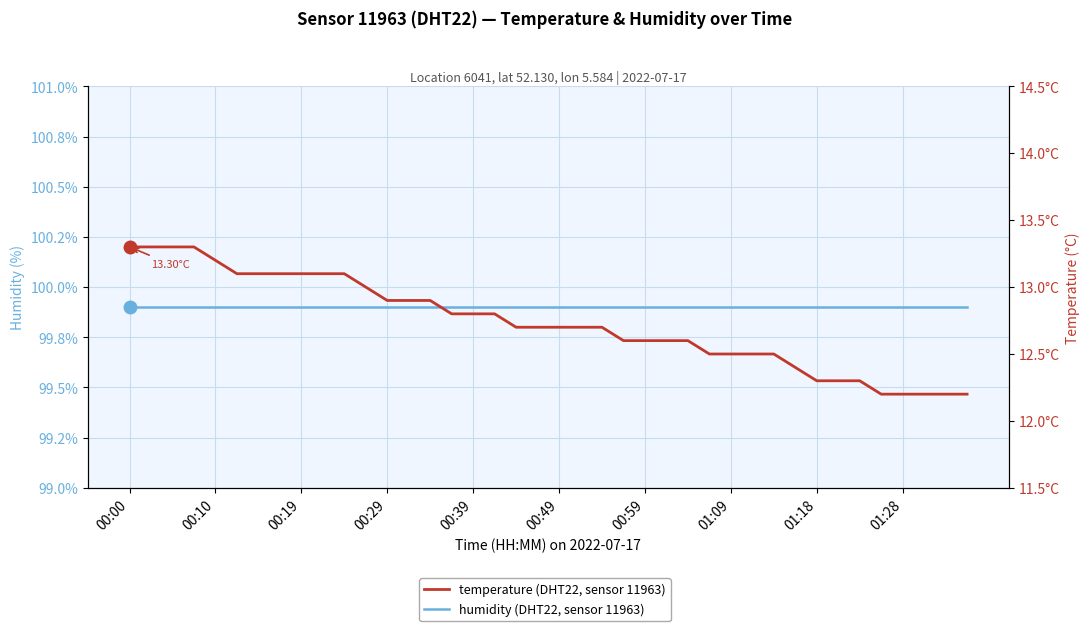

How many lines are shown in the chart?

2